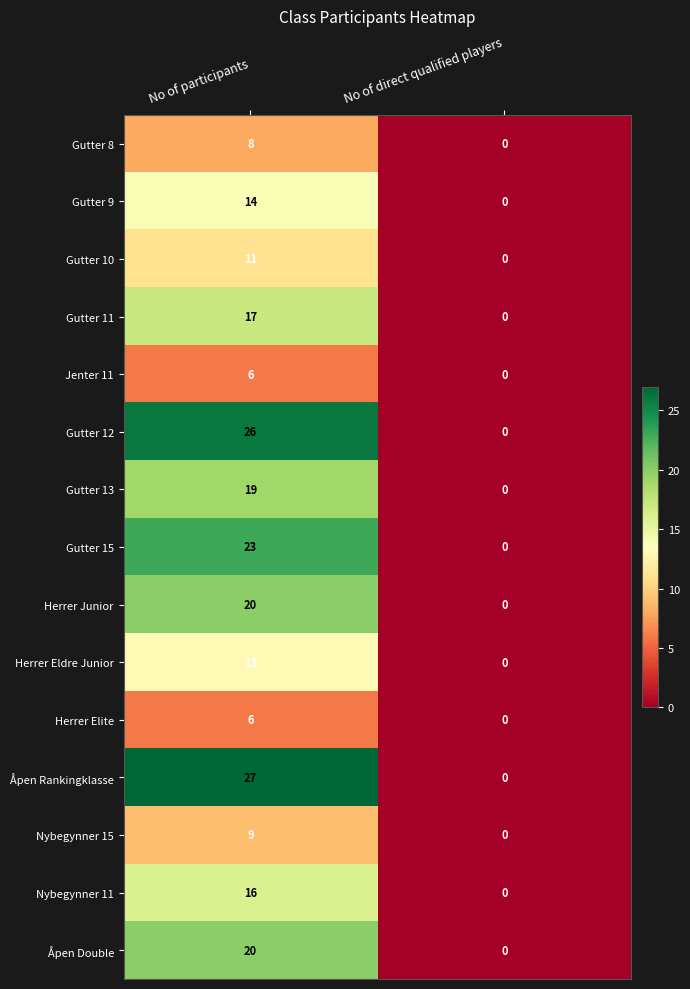

Where is Nybegynner 15 nearest to the value 4?

No of direct qualified players